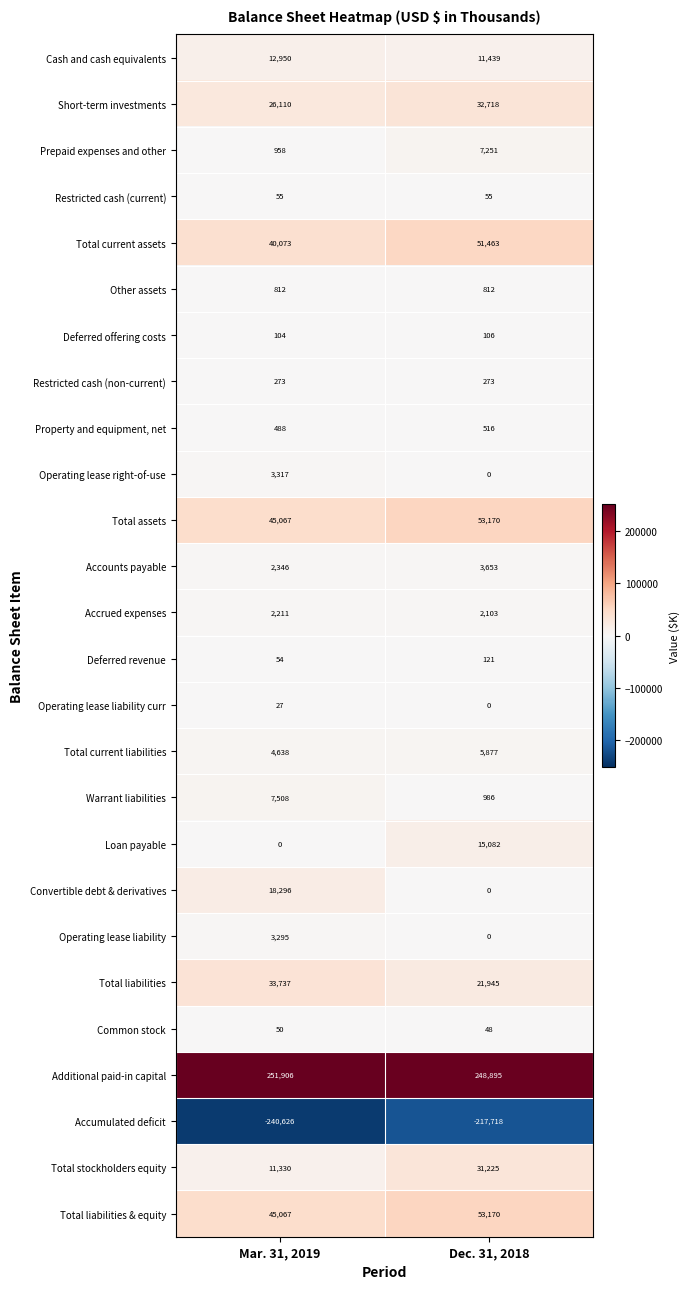

The Total stockholders equity series shows 31225 at Dec. 31, 2018. True or false?

True